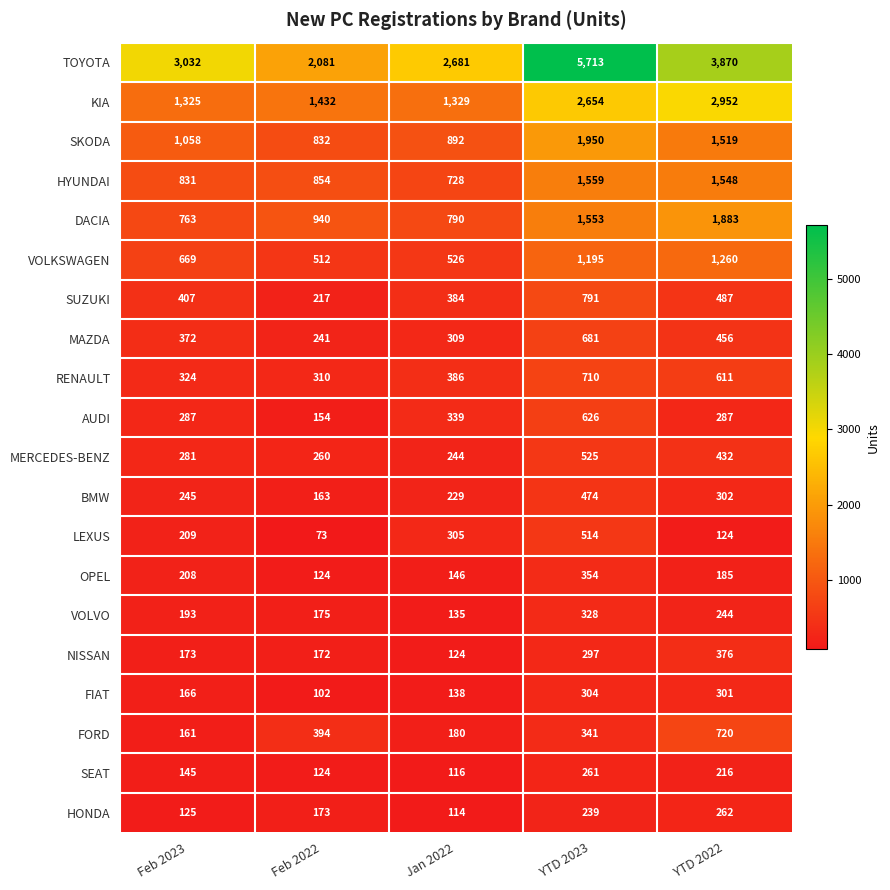

What is the smallest value displayed?

73